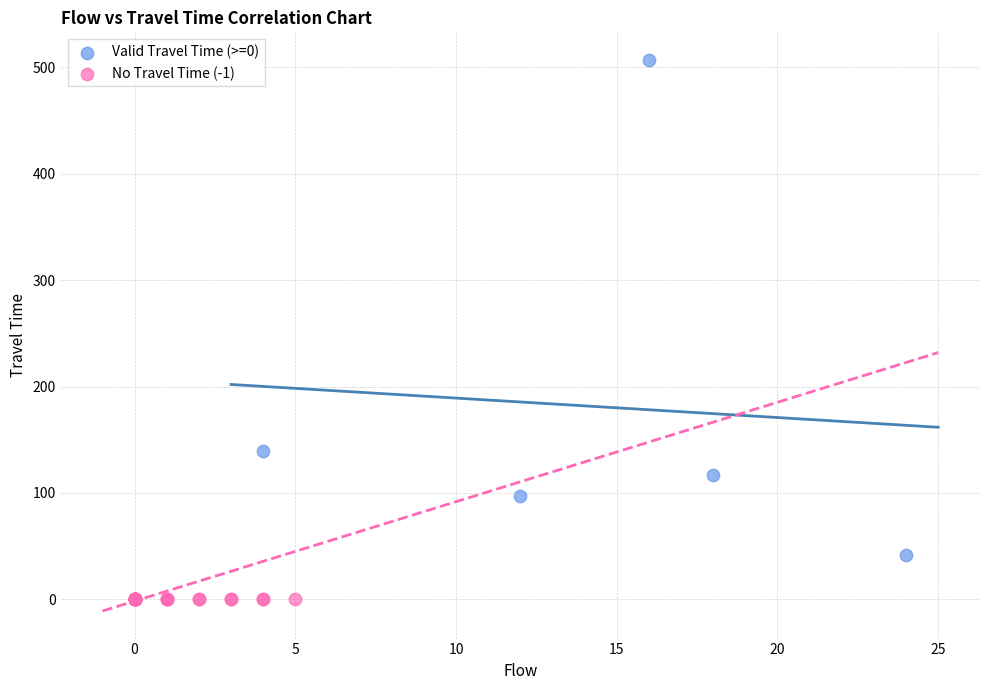

Which series reaches the maximum Y coordinate?

Valid Travel Time (>=0)